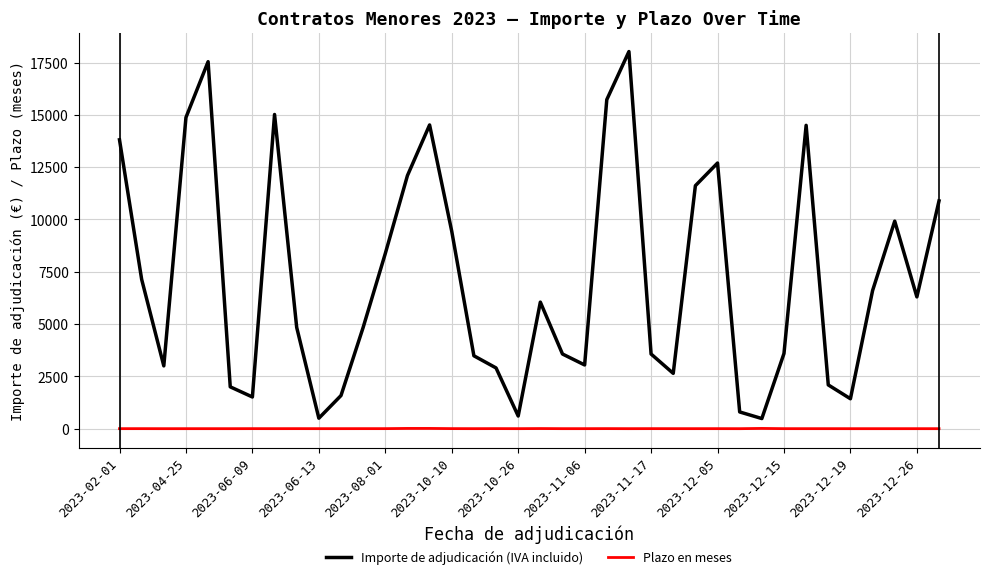

Rank the series by their average value, from lowest to highest.

Plazo en meses, Importe de adjudicación (IVA incluido)